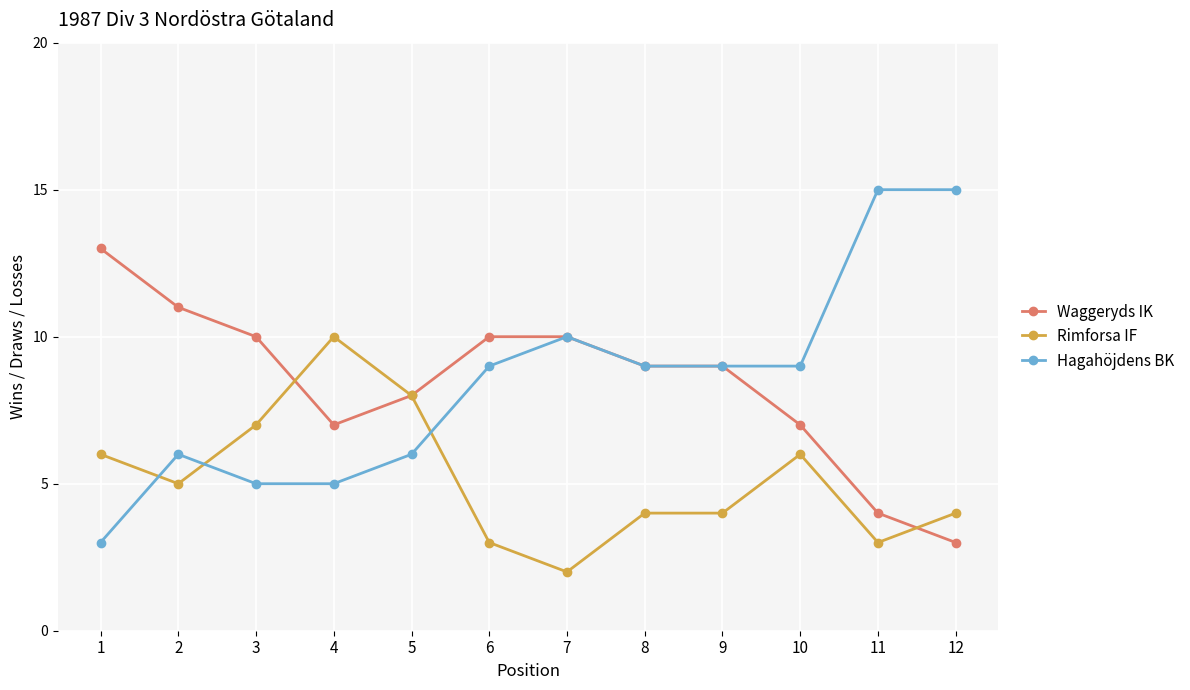

Rank the series by their maximum value, from highest to lowest.

Hagahöjdens BK, Waggeryds IK, Rimforsa IF